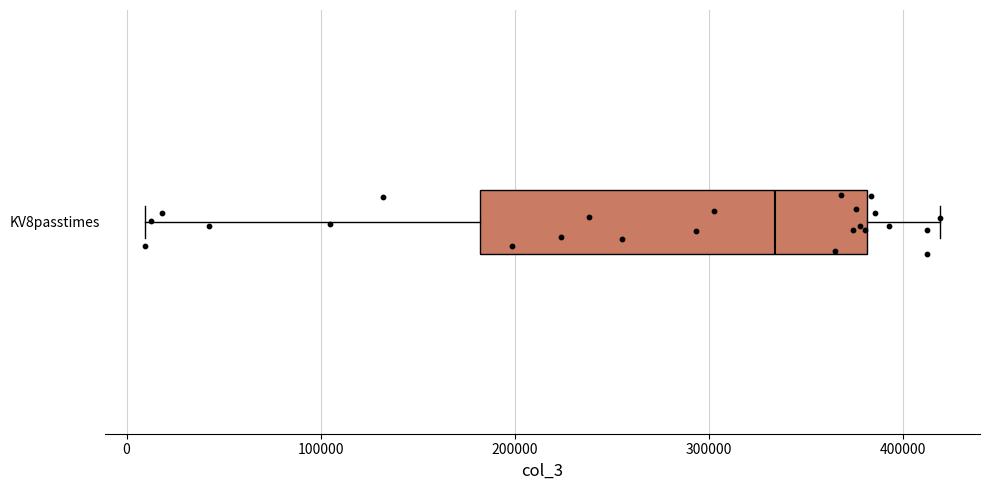

Transcribe this box plot: give where the median line is, the range the box spans, and where the two whiskers end, as read against the x-axis. The values are not printed on the chart, so give them approximately, as read against the axis.

median 330000, box 180000 to 380000, whiskers 10000 to 420000